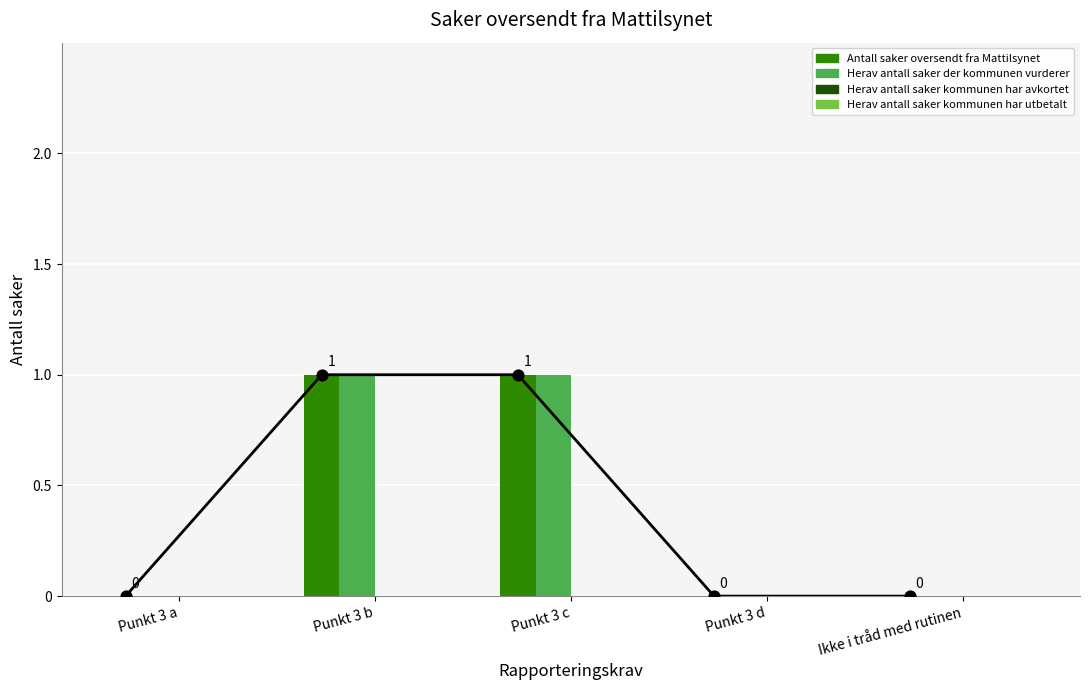

Which series has the largest Y range (max minus min)?

Antall saker oversendt fra Mattilsynet